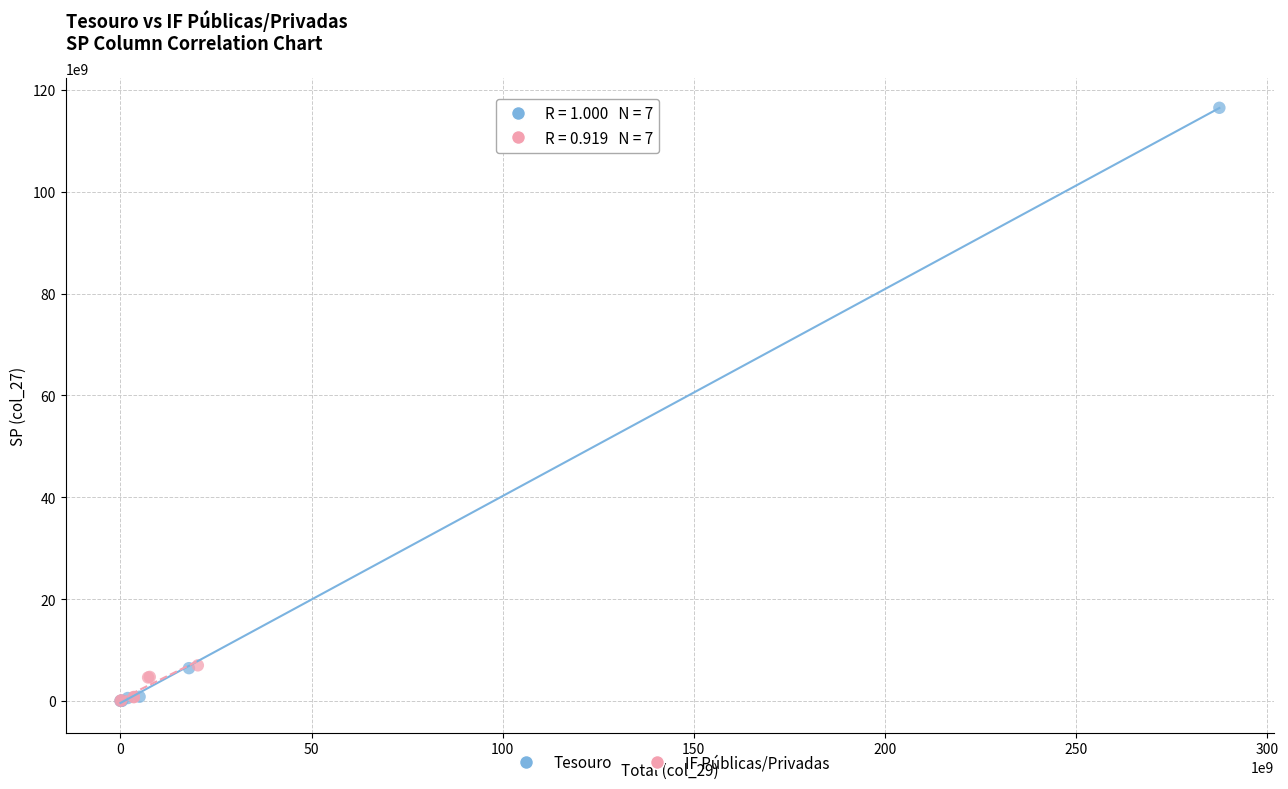

Which series has the largest Y range (max minus min)?

Tesouro